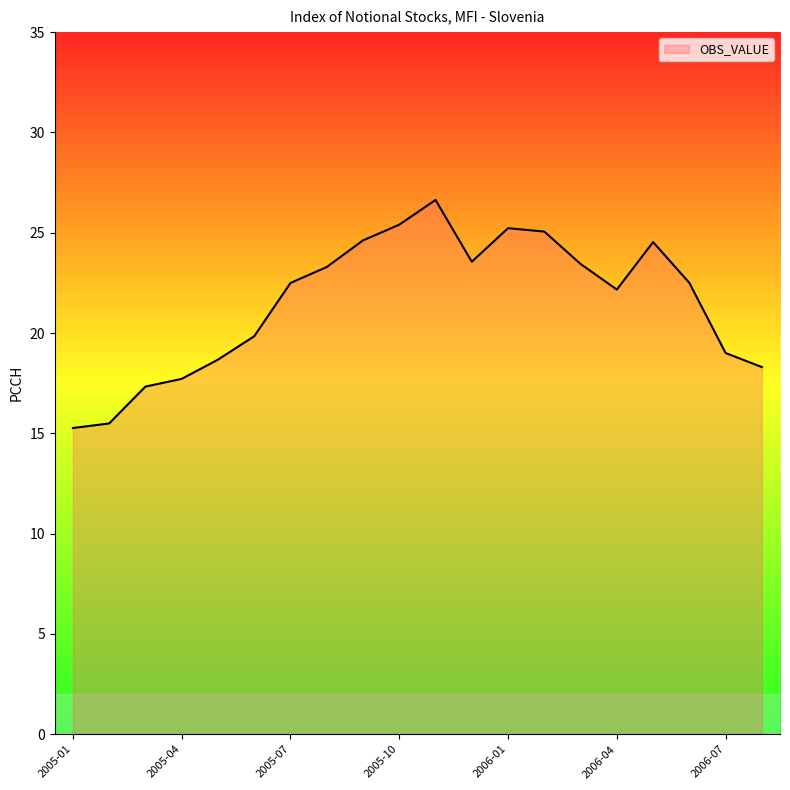

What is the difference between the maximum and minimum values?

11.4